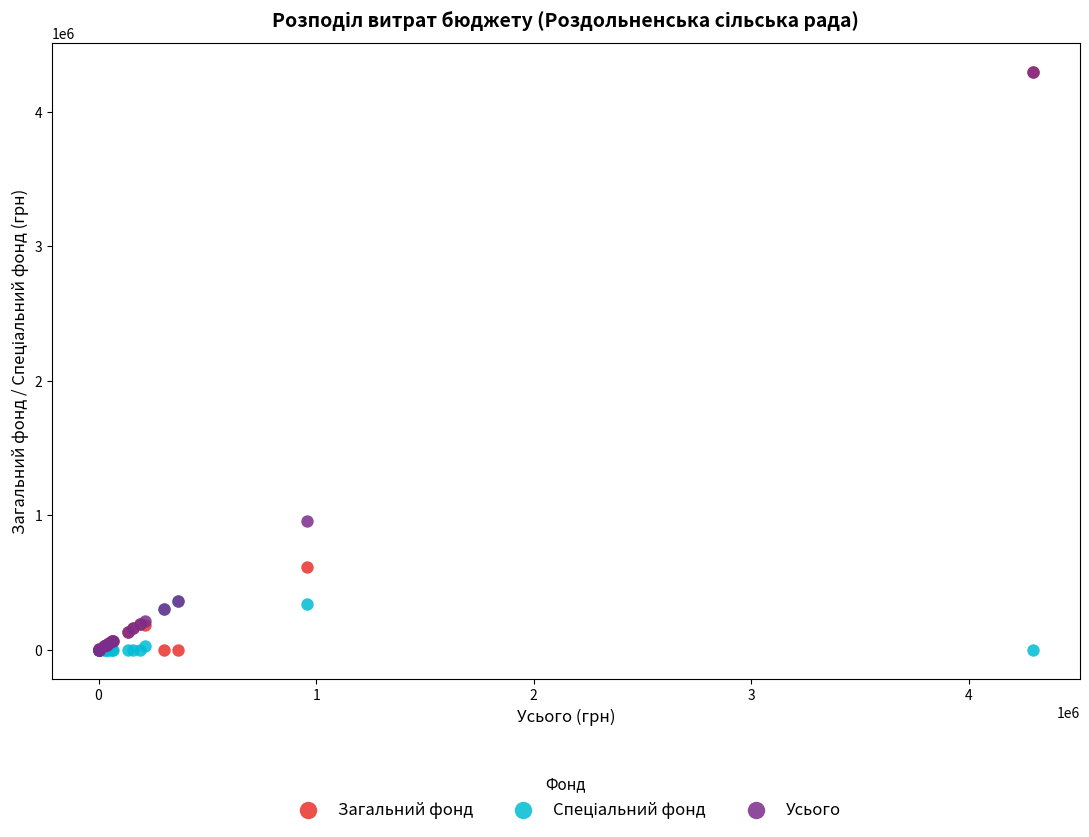

In the Загальний фонд series, what Y value is closest to 2147587?

617961